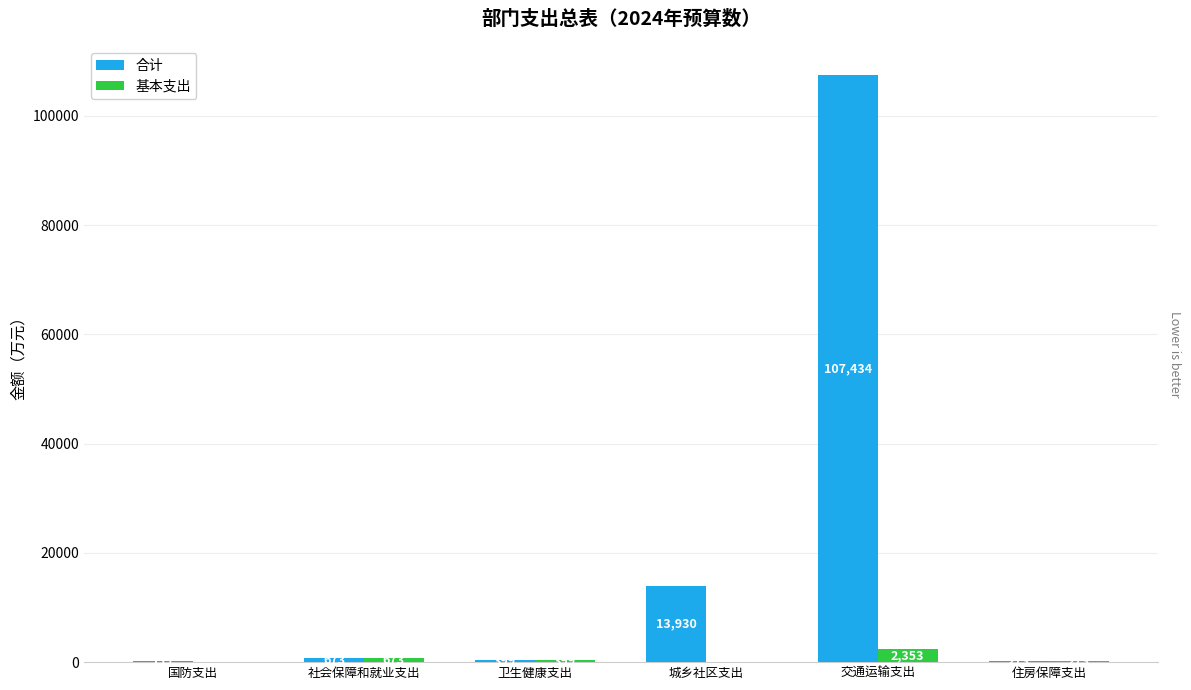

How many distinct data groups are displayed?

2